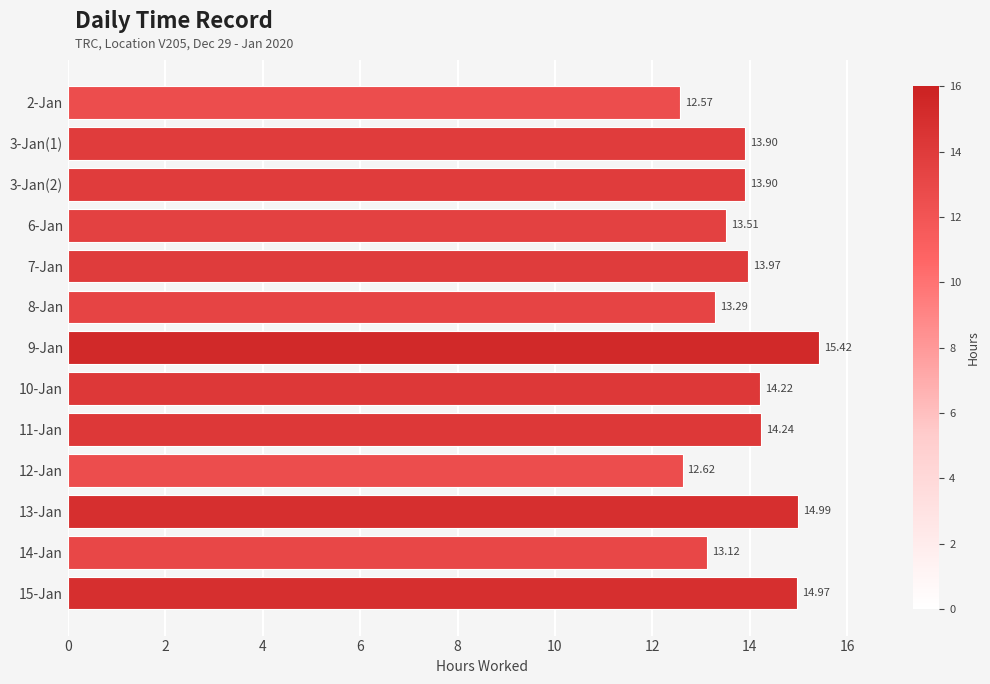

What is the change in value from 11-Jan to 14-Jan?

-1.1